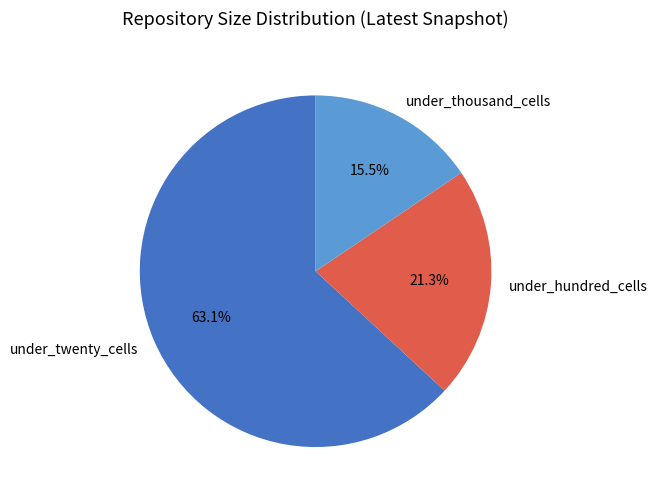

How many segments does this pie chart have?

3